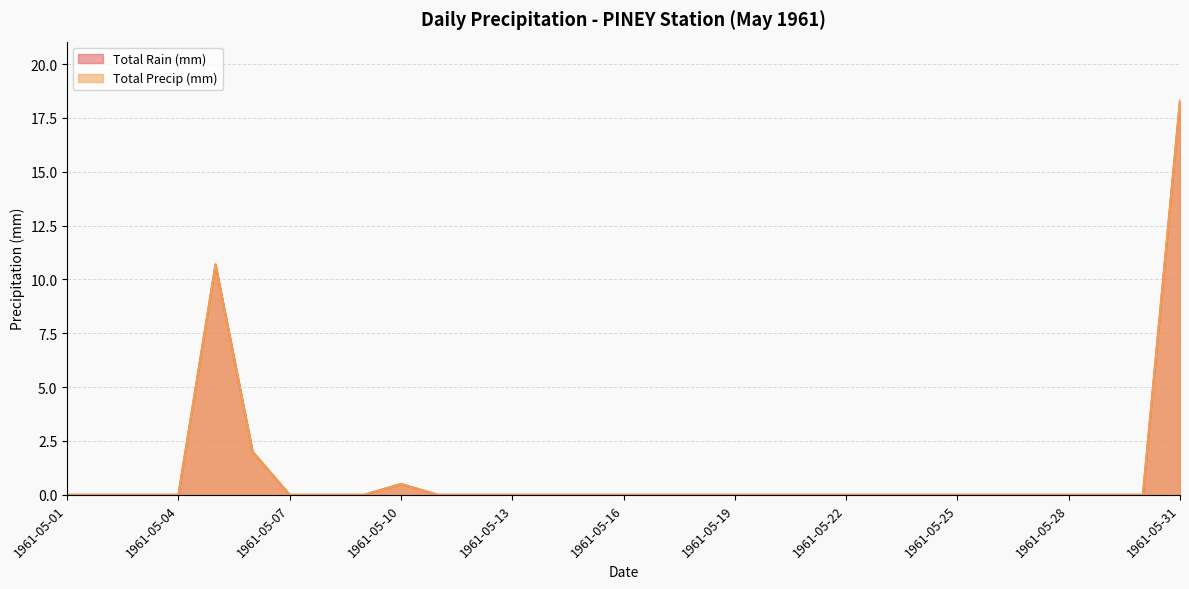

In Total Rain (mm), how many points are higher than both neighbors (excluding endpoints)?

2